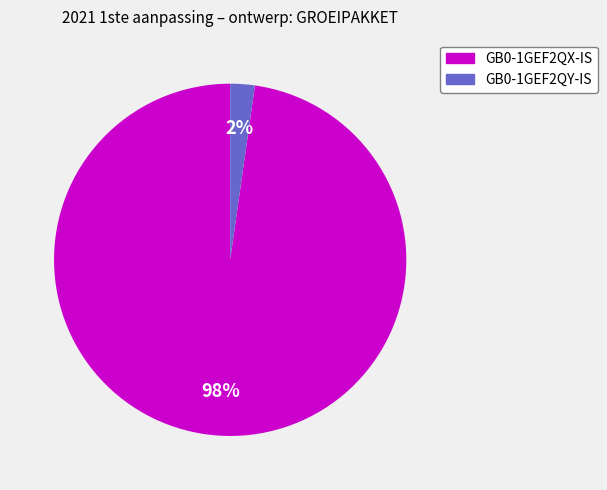

Do GB0-1GEF2QY-IS and GB0-1GEF2QX-IS together represent more than half of the pie?

Yes